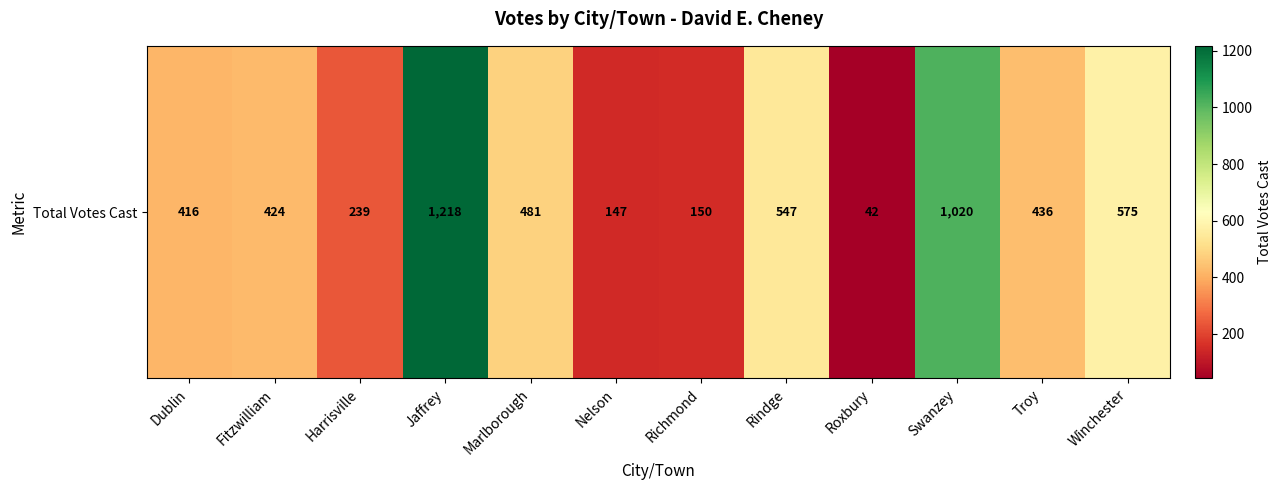

Reading right to left, what are all the values shown in this chart?

Winchester=575	Troy=436	Swanzey=1020	Roxbury=42	Rindge=547	Richmond=150	Nelson=147	Marlborough=481	Jaffrey=1218	Harrisville=239	Fitzwilliam=424	Dublin=416